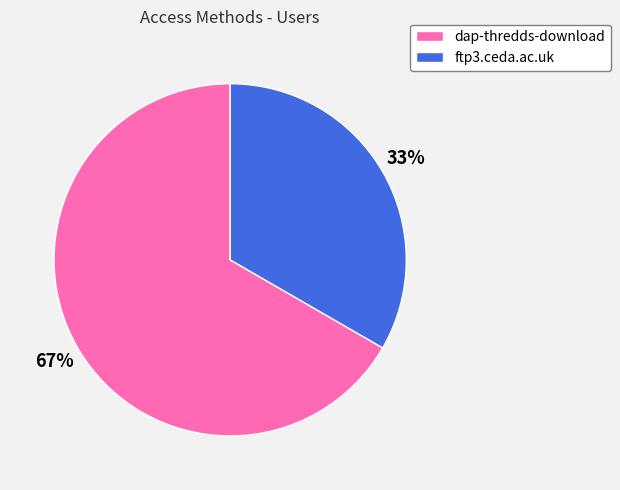

To the nearest percent, what is the combined percentage of ftp3.ceda.ac.uk and dap-thredds-download?

100%